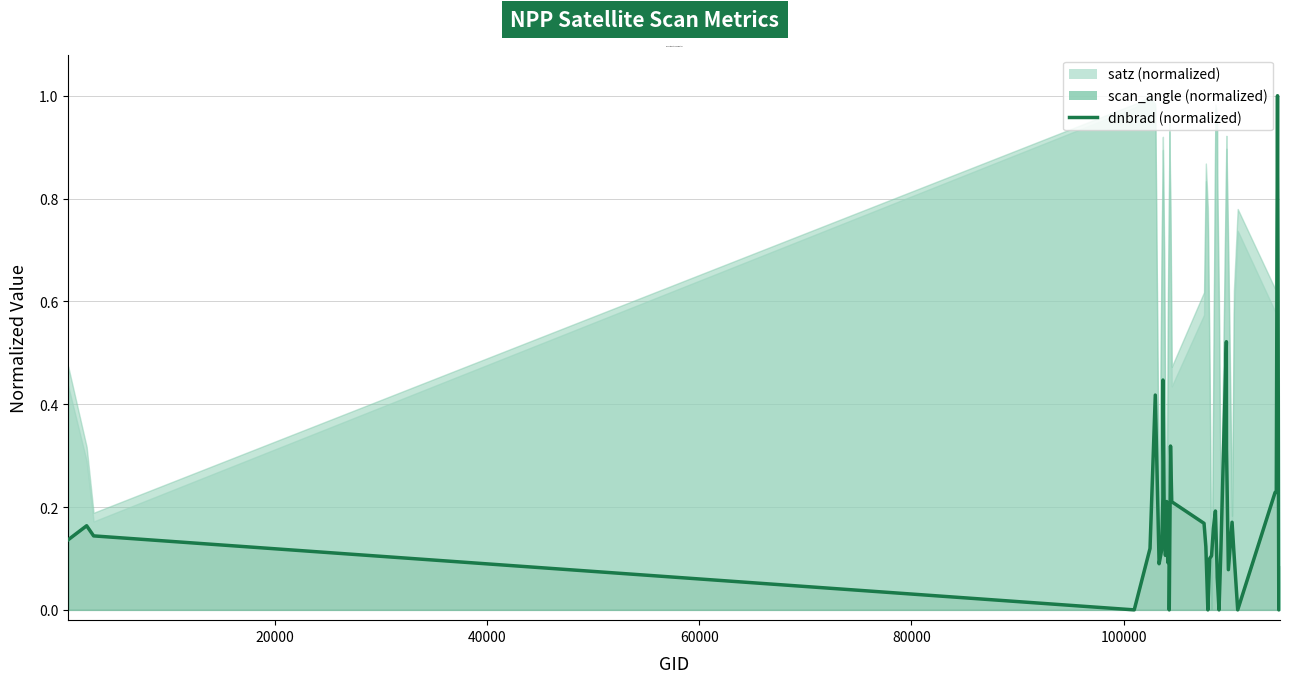

What is the value of the 25th point from the left?

0.2